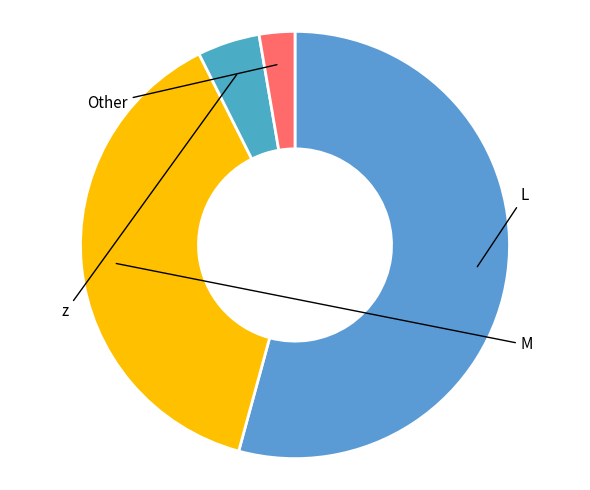

How many segments does this pie chart have?

4